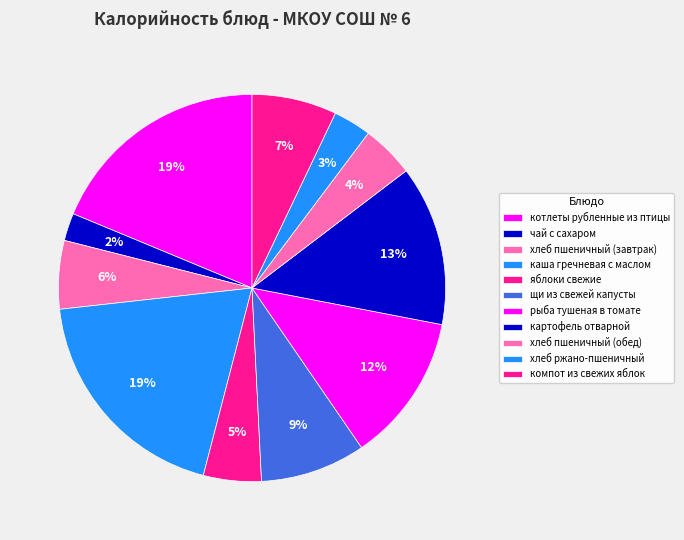

How many slices are in this pie chart?

11